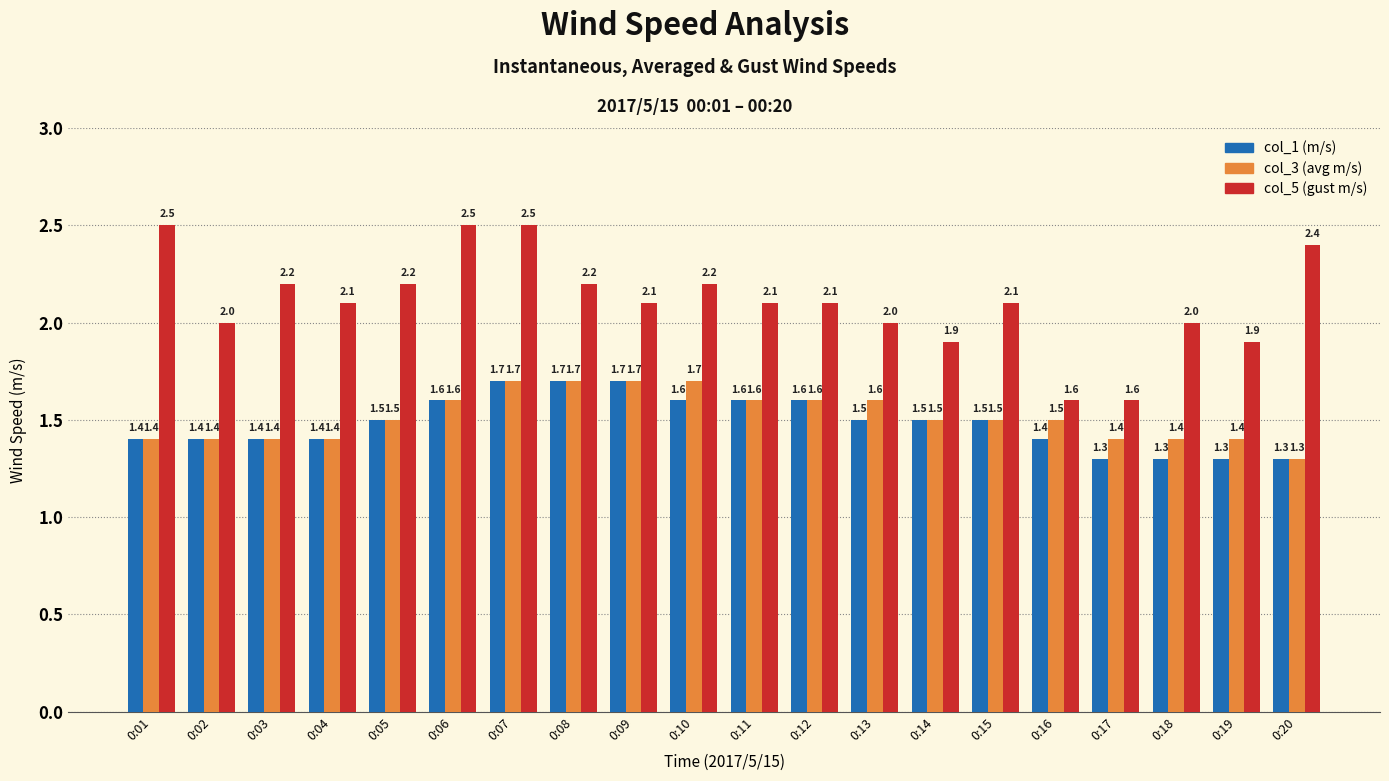

Which series changed the most between 0:08 and 0:16?

col_5 (gust m/s)